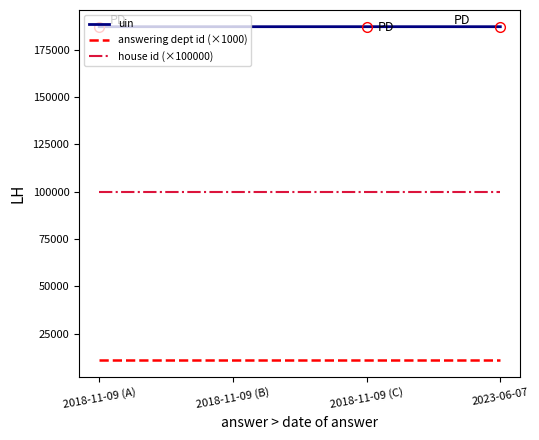

Is it true that answering dept id (×1000) equals 11000 at 2018-11-09 (C)?

True